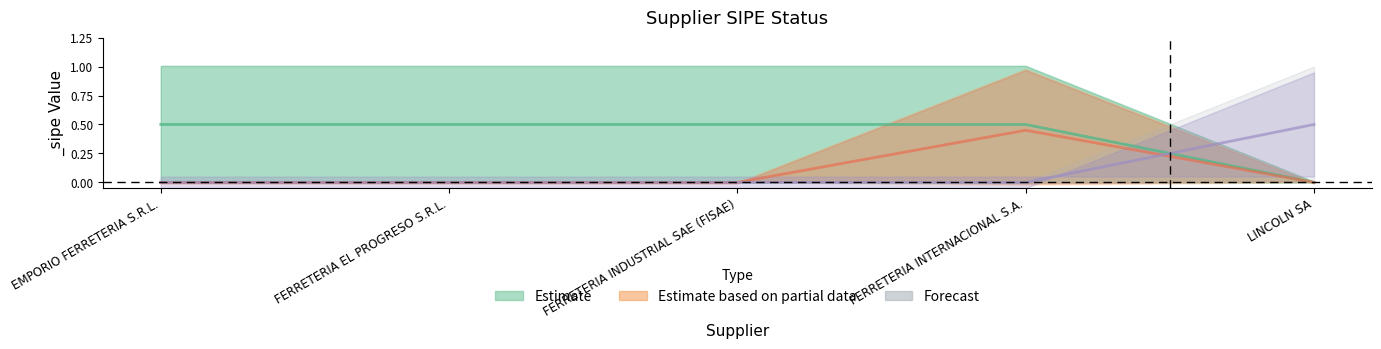

Is the value of Estimate at FERRETERIA EL PROGRESO S.R.L. greater than the value of Estimate based on partial data at FERRETERIA INTERNACIONAL S.A.?

Yes